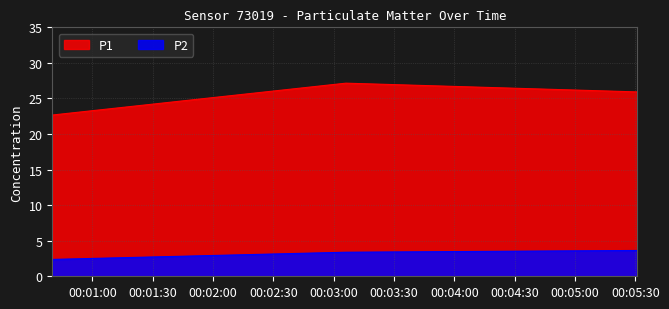

What is the difference between the P1 values at 2024-01-25T00:05:31 and 2024-01-25T00:03:06?

1.2